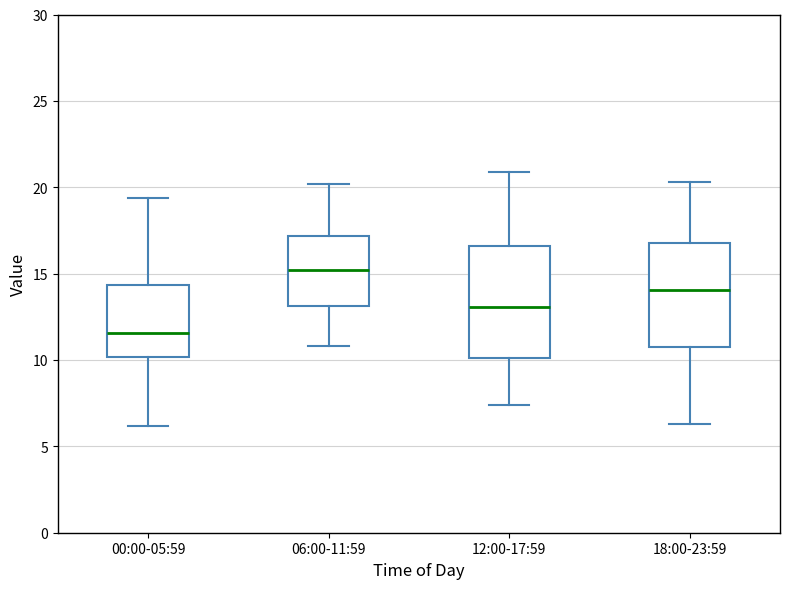

Which box's median line is the lowest?

00:00-05:59